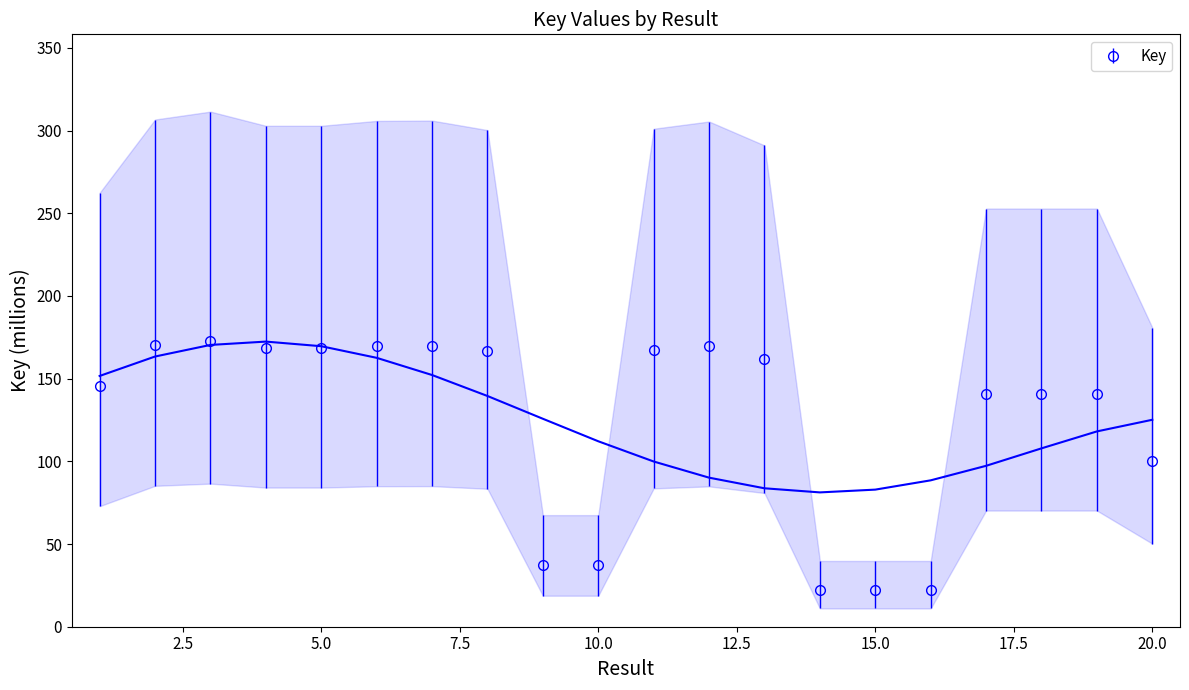

The value at 9 is 37.5. True or false?

True